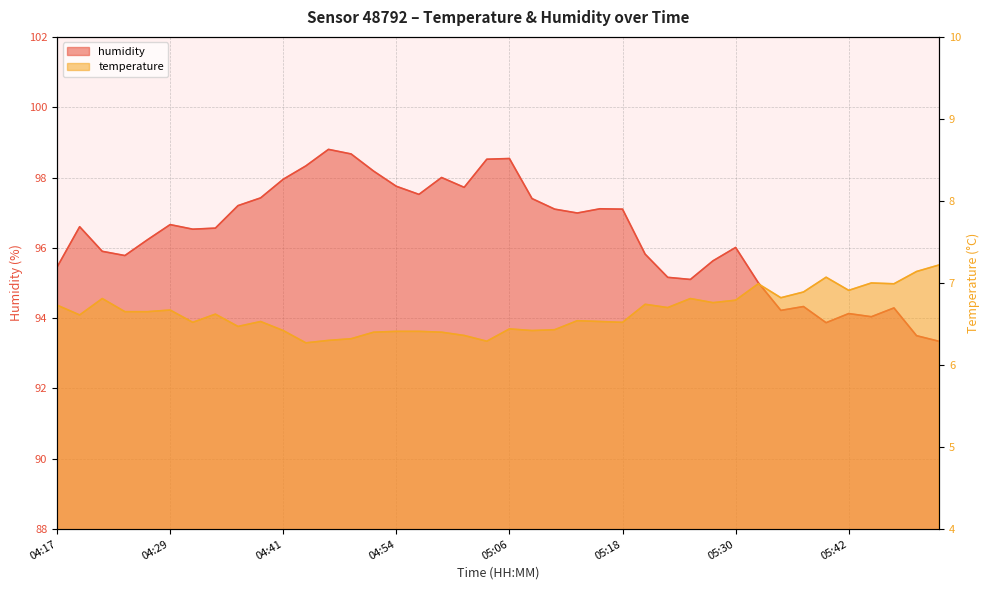

At which label is temperature closest to 6?

04:44